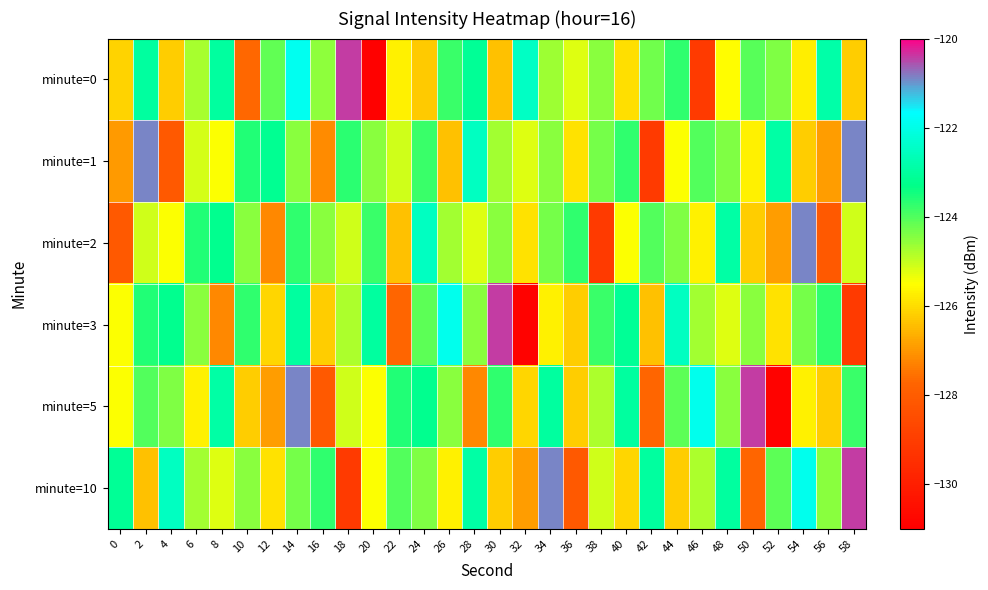

What is the smallest value displayed?

-130.9